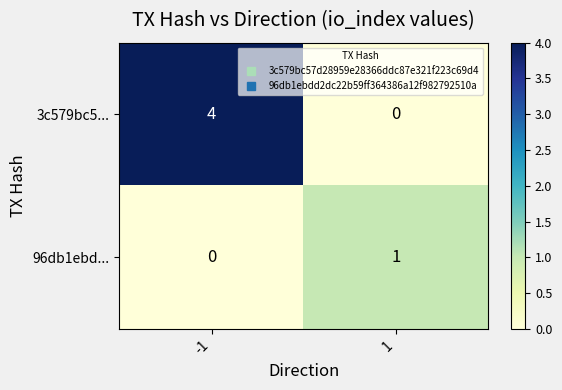

List the series in order of their overall mean, lowest first.

96db1ebd..., 3c579bc5...